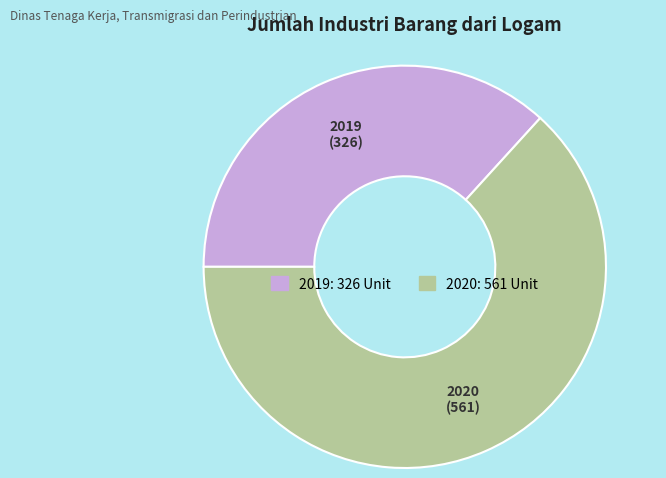

True or false: 2019 accounts for 37% of the total.

True